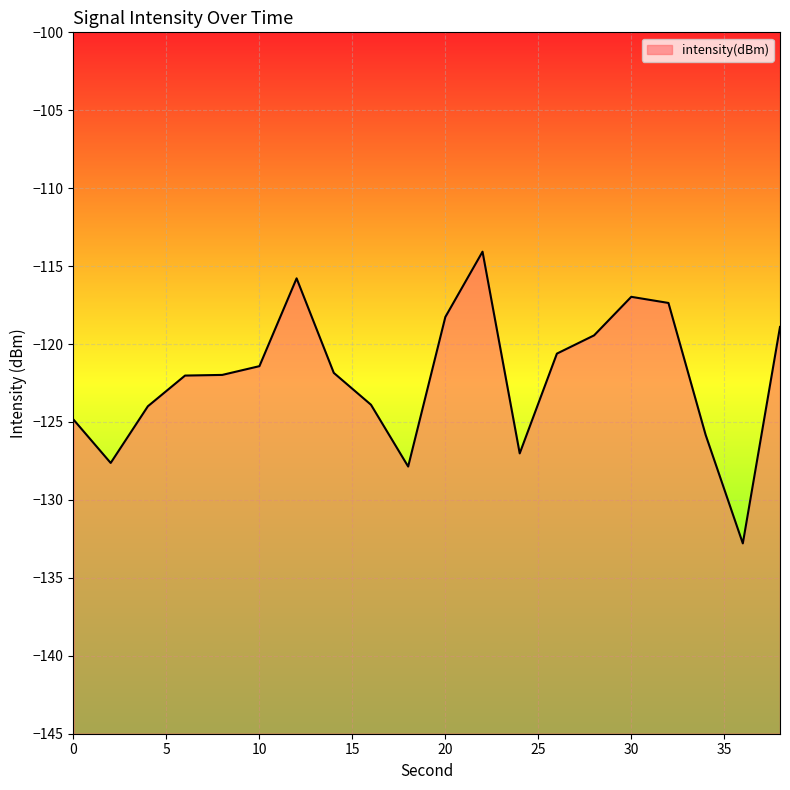

Between 26 and 4, which is larger?

26